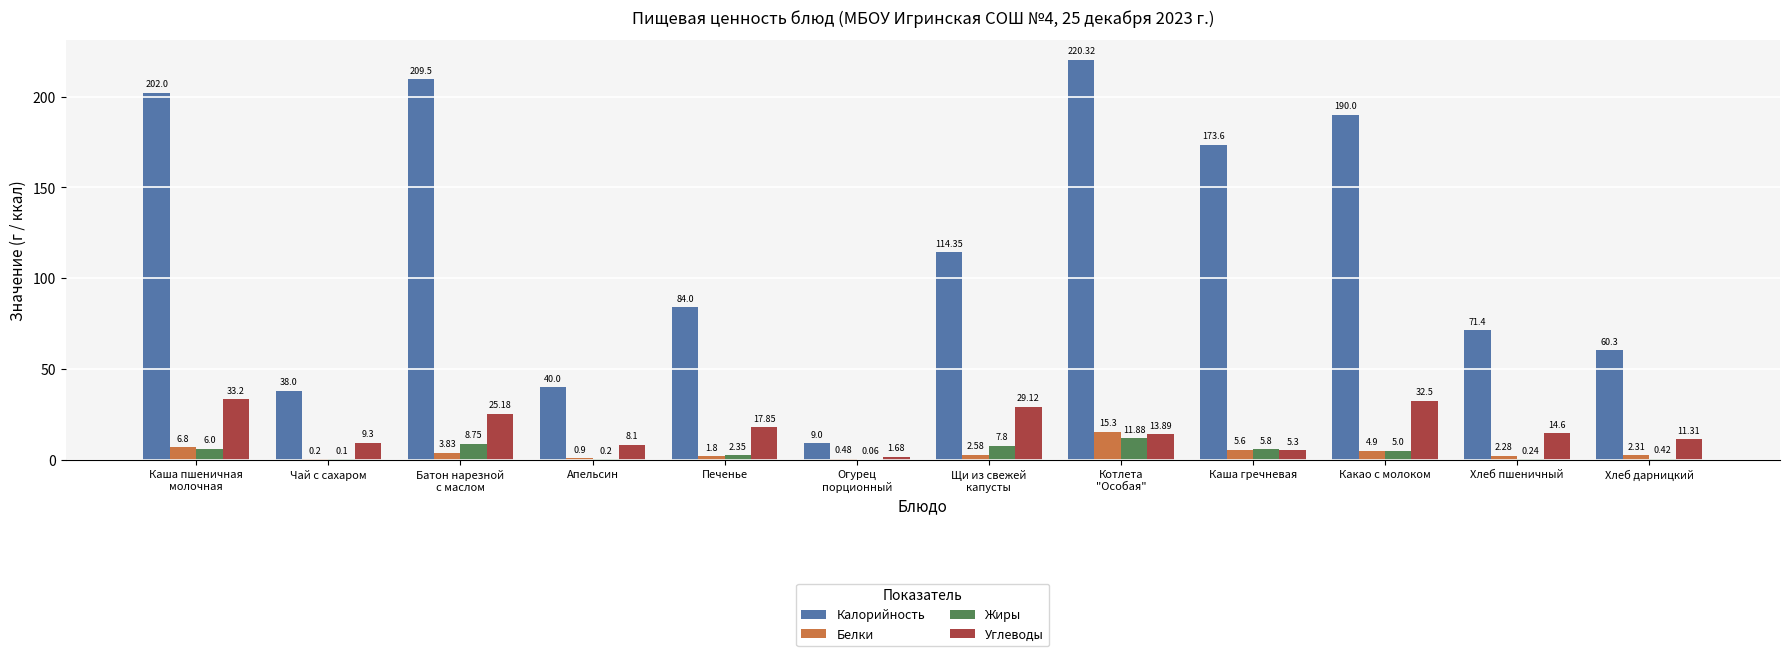

Which series has the largest total across all categories?

Калорийность